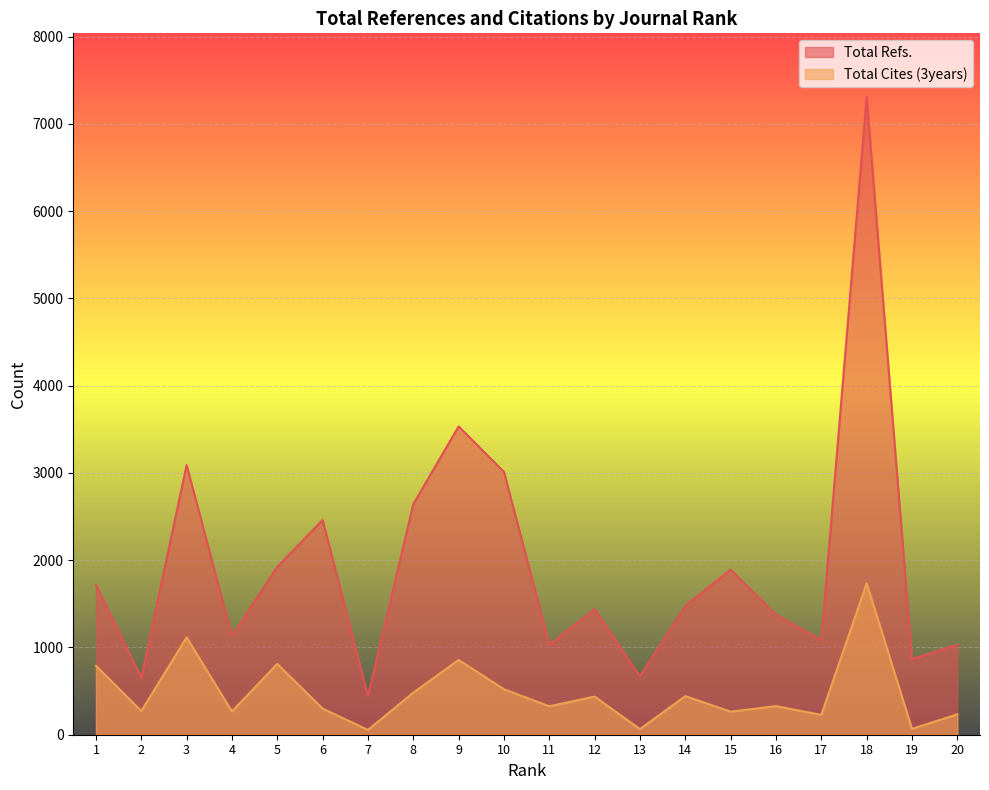

Between 6 and 13, which series saw the biggest shift?

Total Refs.